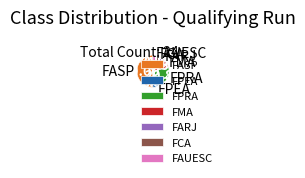

Is it true that FAUESC is 12% of the pie?

False